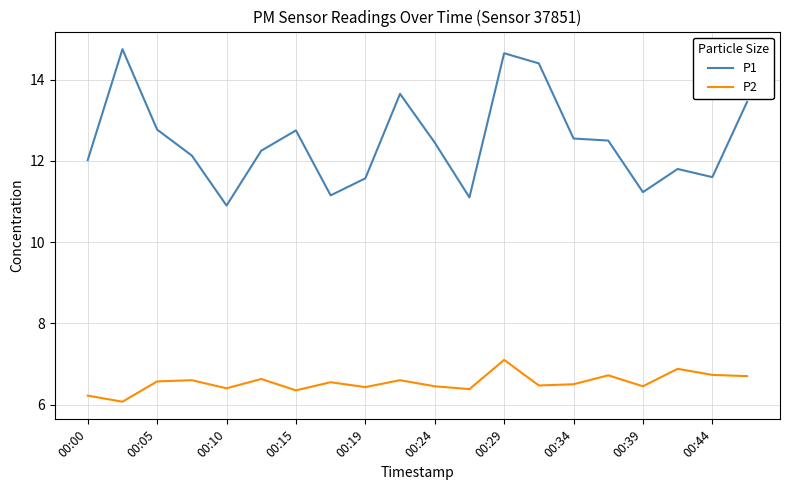

True or false: P2 and P1 intersect in this chart.

False